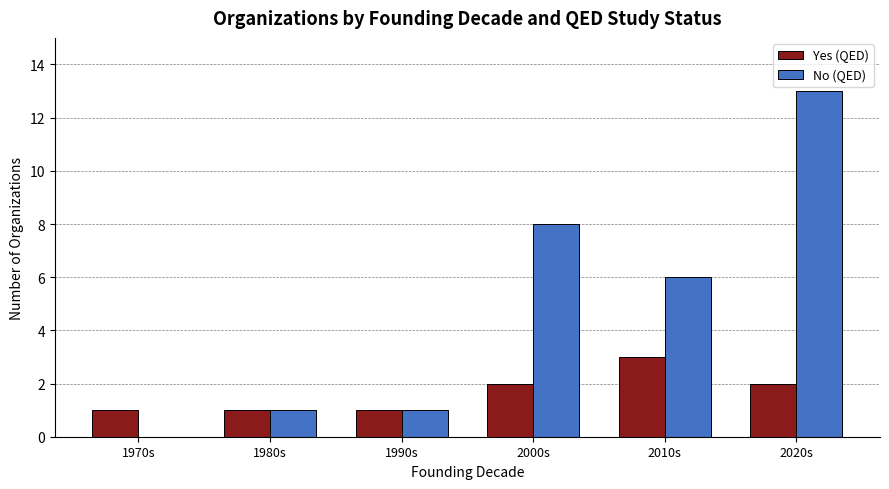

At which category is the sum across all series the highest?

2020s